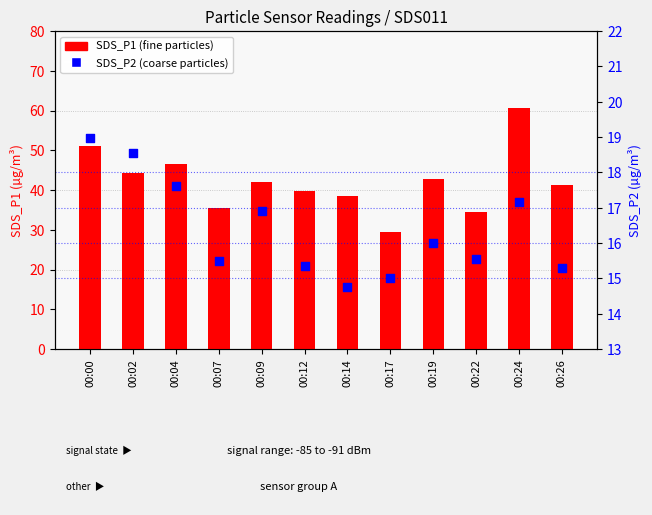

Is the value of SDS_P2 at 00:07 greater than the value of SDS_P1 at 00:04?

No